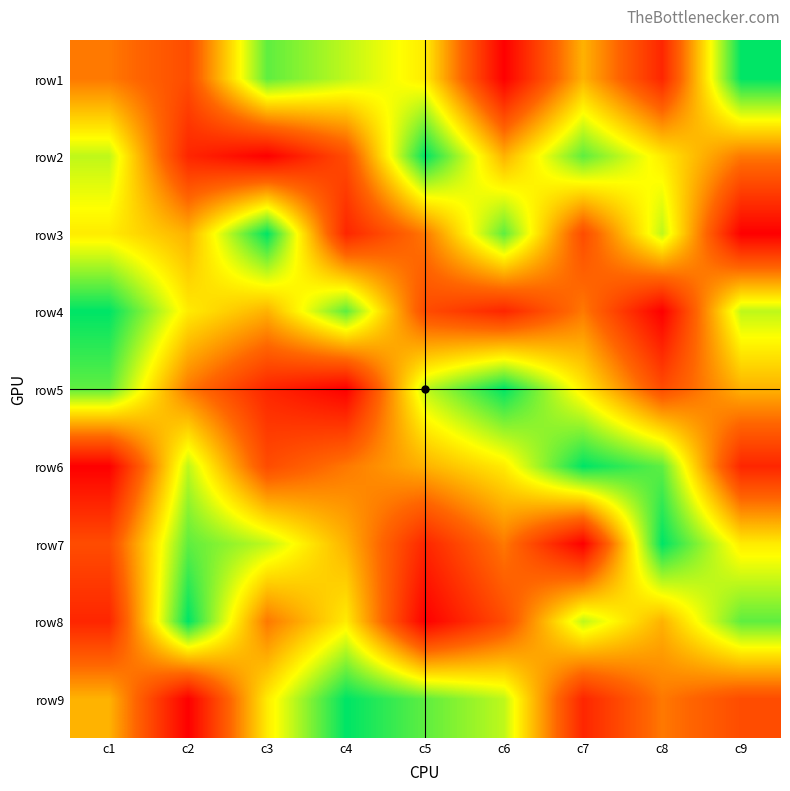

Reading left to right, transcribe all the data shown in this chart.

row1: c1=4	c2=3	c3=8	c4=7	c5=6	c6=1	c7=5	c8=2	c9=9
row2: c1=7	c2=2	c3=1	c4=3	c5=9	c6=5	c7=8	c8=6	c9=4
row3: c1=6	c2=5	c3=9	c4=2	c5=4	c6=8	c7=3	c8=7	c9=1
row4: c1=9	c2=6	c3=5	c4=8	c5=3	c6=2	c7=4	c8=1	c9=7
row5: c1=8	c2=4	c3=2	c4=1	c5=7	c6=9	c7=6	c8=3	c9=5
row6: c1=1	c2=7	c3=3	c4=4	c5=5	c6=6	c7=9	c8=8	c9=2
row7: c1=3	c2=8	c3=7	c4=5	c5=2	c6=4	c7=1	c8=9	c9=6
row8: c1=2	c2=9	c3=4	c4=6	c5=1	c6=3	c7=7	c8=5	c9=8
row9: c1=5	c2=1	c3=6	c4=9	c5=8	c6=7	c7=2	c8=4	c9=3